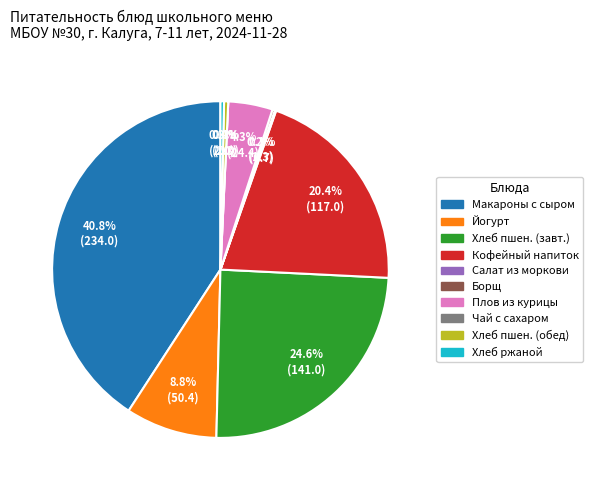

The Плов из отварной курицы slice represents 1% of the pie. True or false?

False